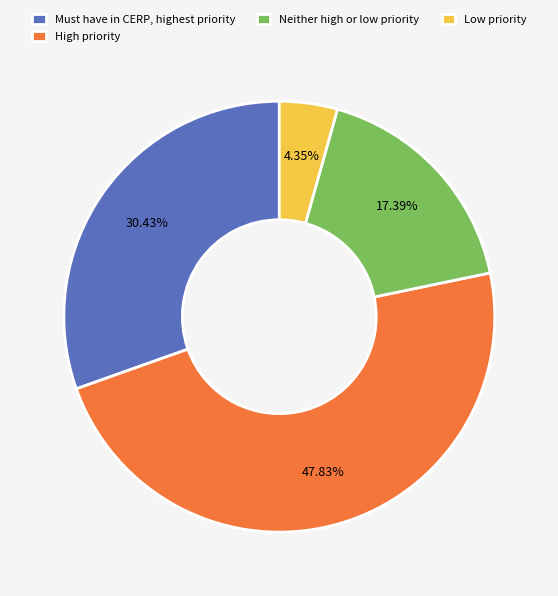

Approximately how many times larger is the value at Neither high or low priority compared to Must have in CERP, highest priority?

0.6